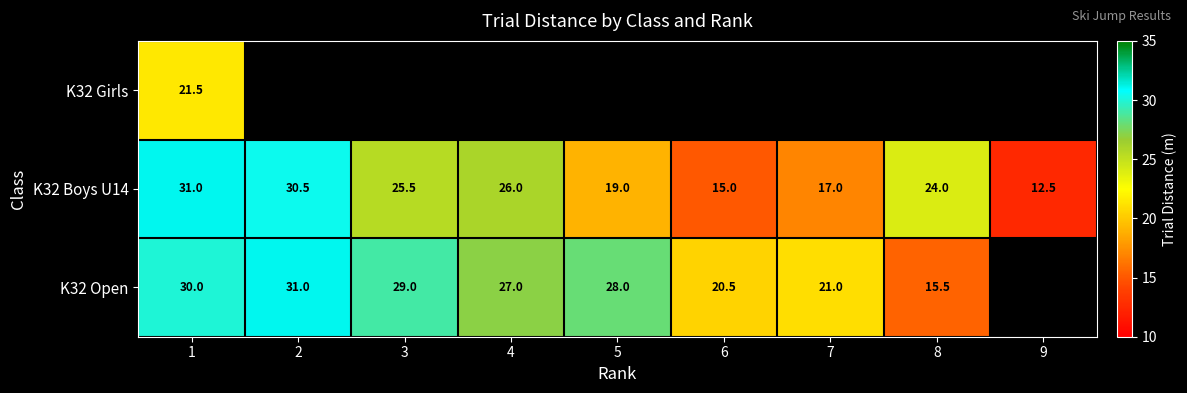

How many data points in K32 Boys U14 are less than 24?

4